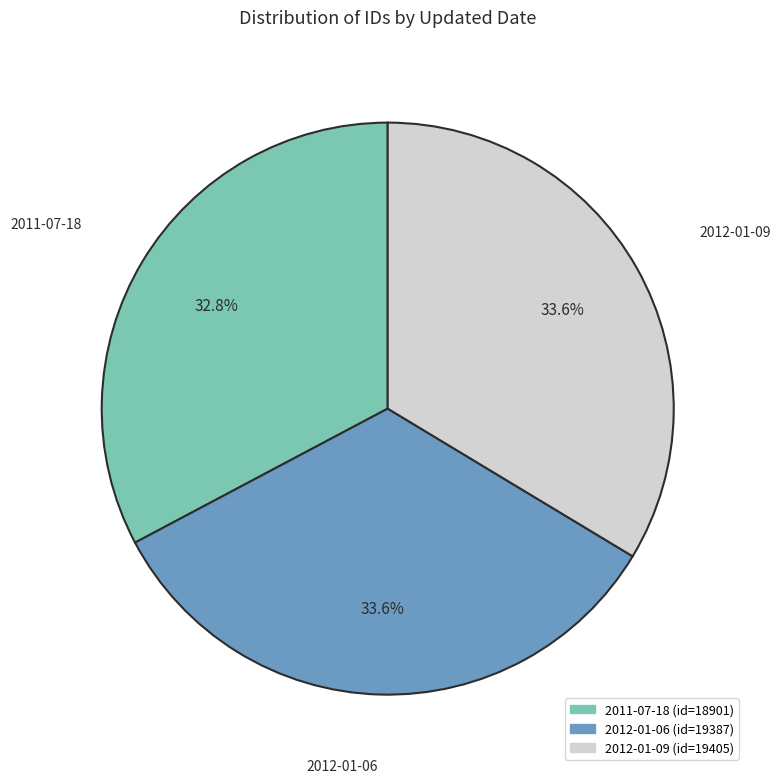

Does any single category account for the majority?

No